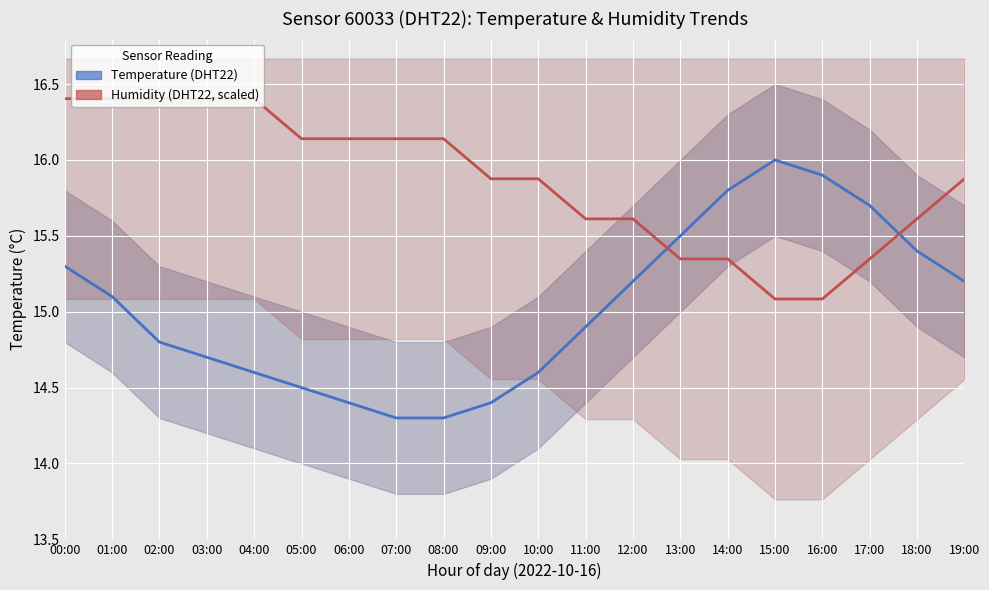

At 13:00, list the series in order from largest to smallest.

Temperature (DHT22), Humidity (DHT22, scaled)